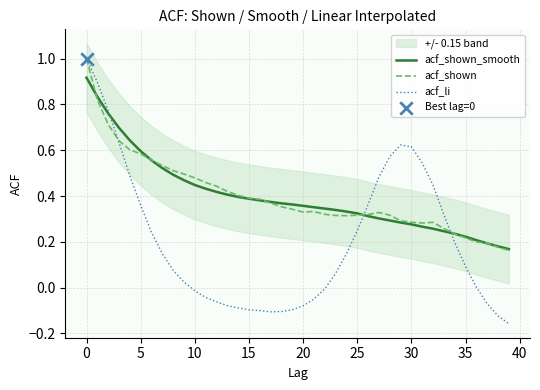

What is the highest value of the acf_shown series?

1.0